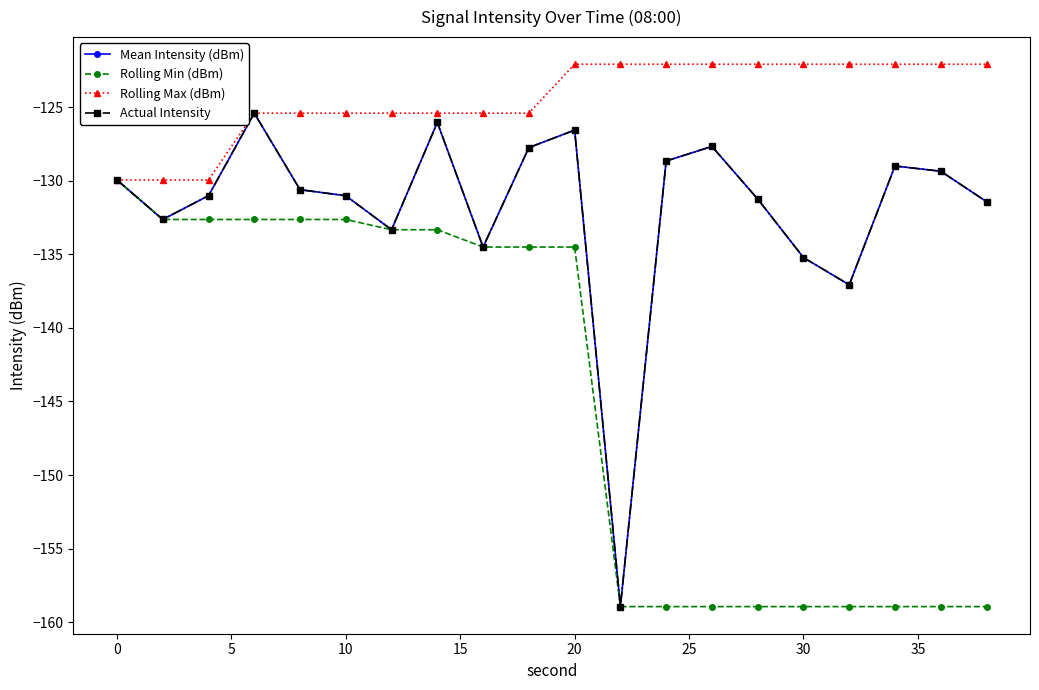

Which series has the largest total across all categories?

Rolling Max (dBm)